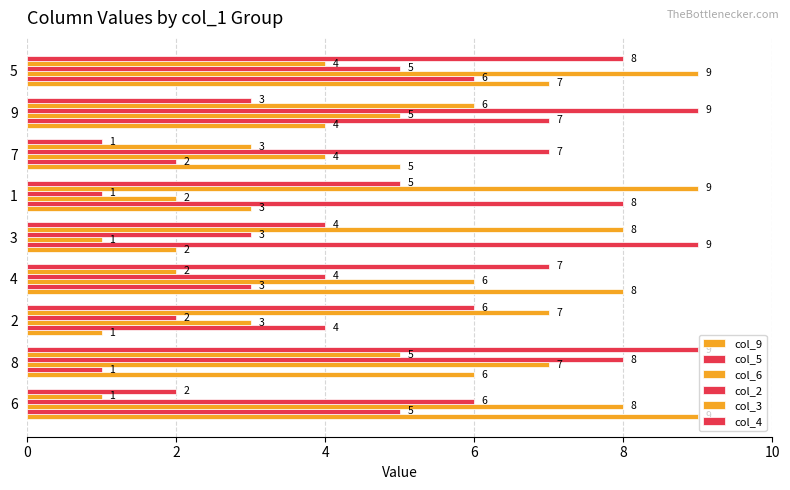

What is the average value of the col_6 series?

5